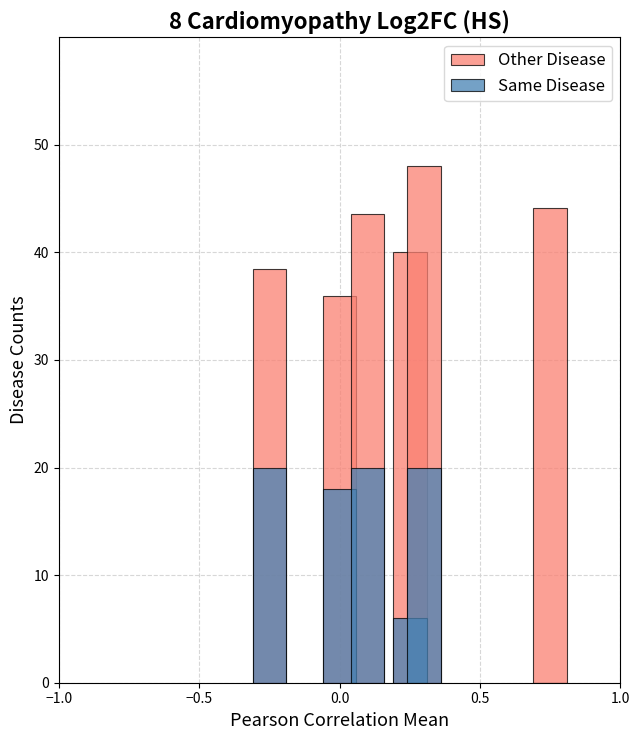

Reading right to left, list all the values displayed in this chart.

Other Disease: 44.1	48.0	40.0	43.5	36.0	38.5
Same Disease: 0.0	20.0	6.0	20.0	18.0	20.0